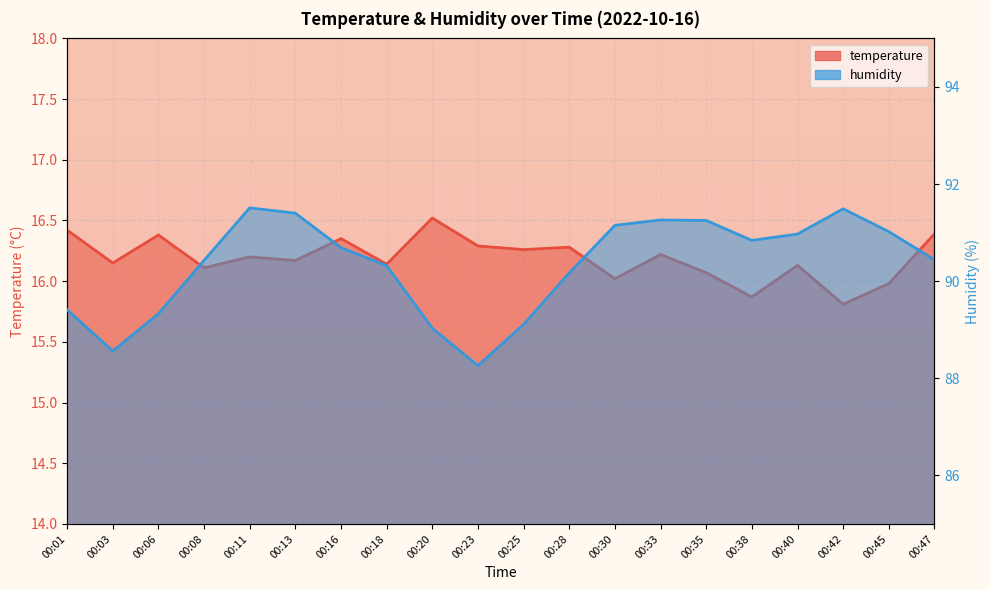

Is the value of humidity at 00:47 greater than the value of temperature at 00:40?

Yes